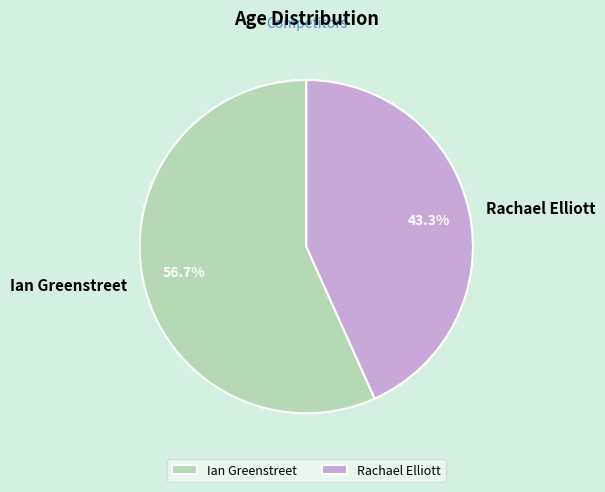

What percentage do Ian Greenstreet and Rachael Elliott together represent?

100.0%